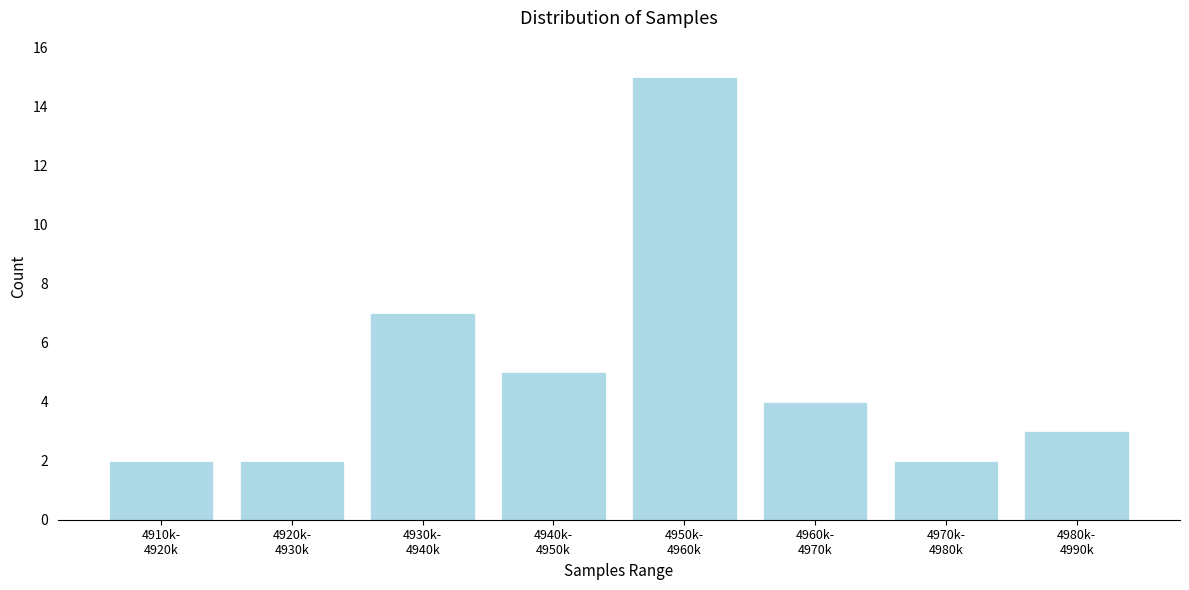

Reading right to left, transcribe all the data shown in this chart.

3	2	4	15	5	7	2	2